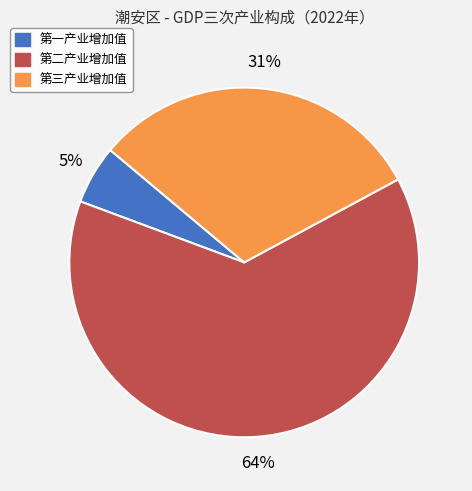

Rank the categories by value from highest to lowest.

第二产业增加值, 第三产业增加值, 第一产业增加值